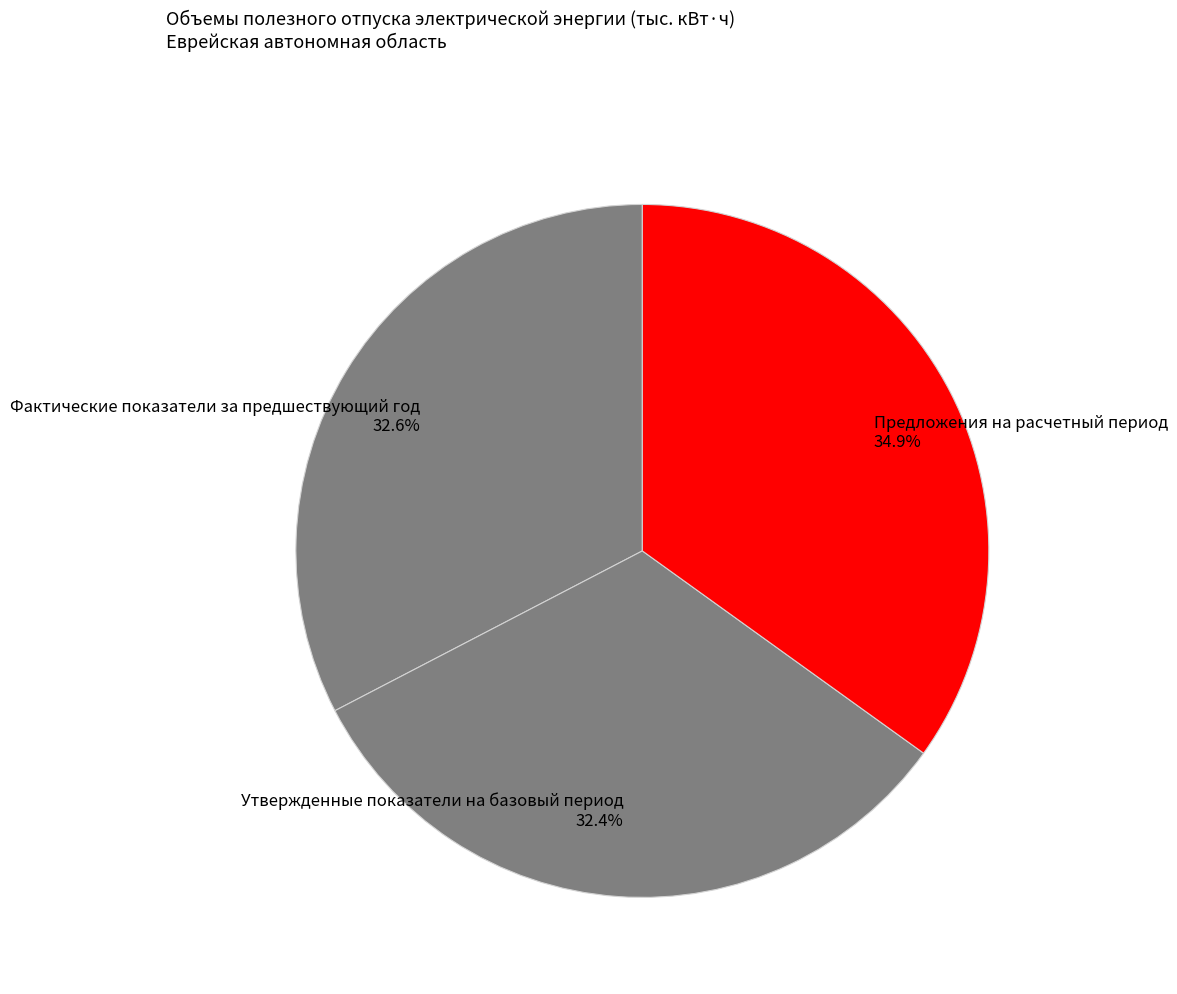

True or false: Фактические показатели за предшествующий год accounts for 47% of the total.

False